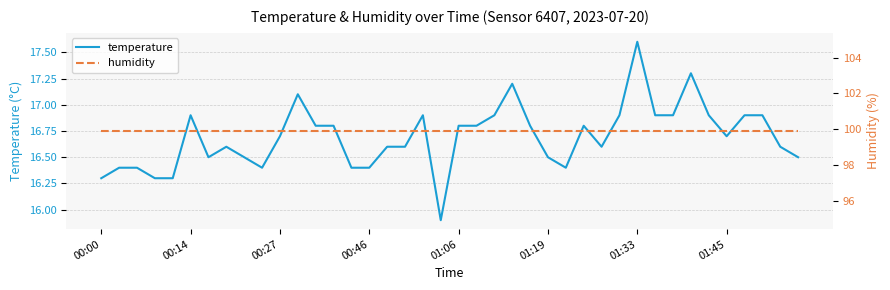

How many series are shown in this chart?

2